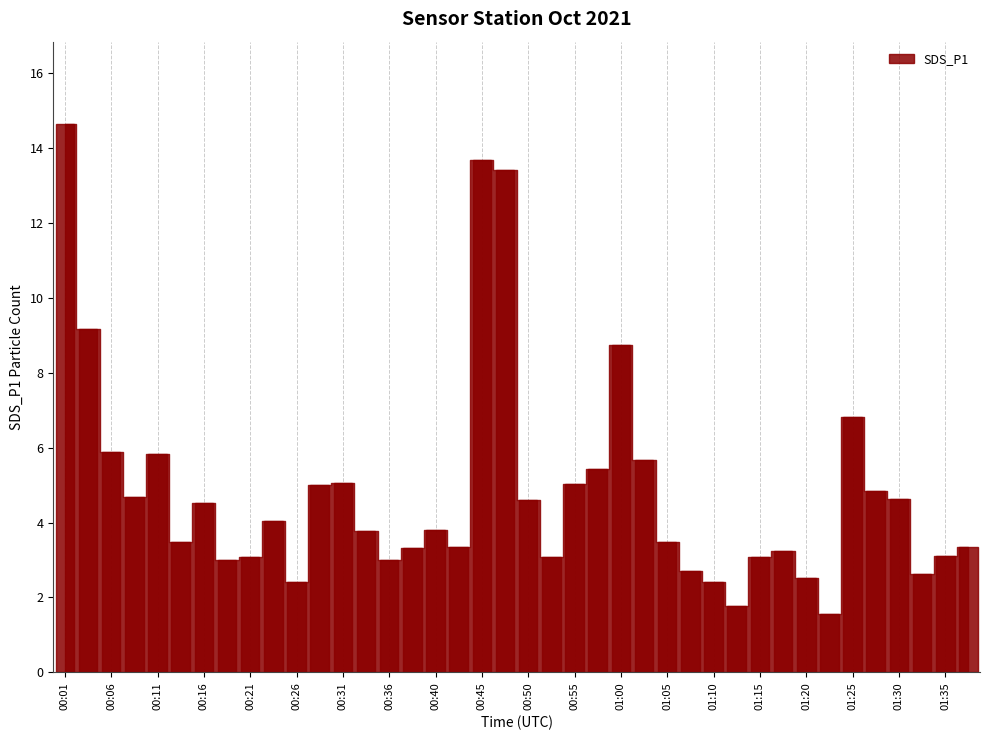

What is the value of the 34th bar from the left?

1.6